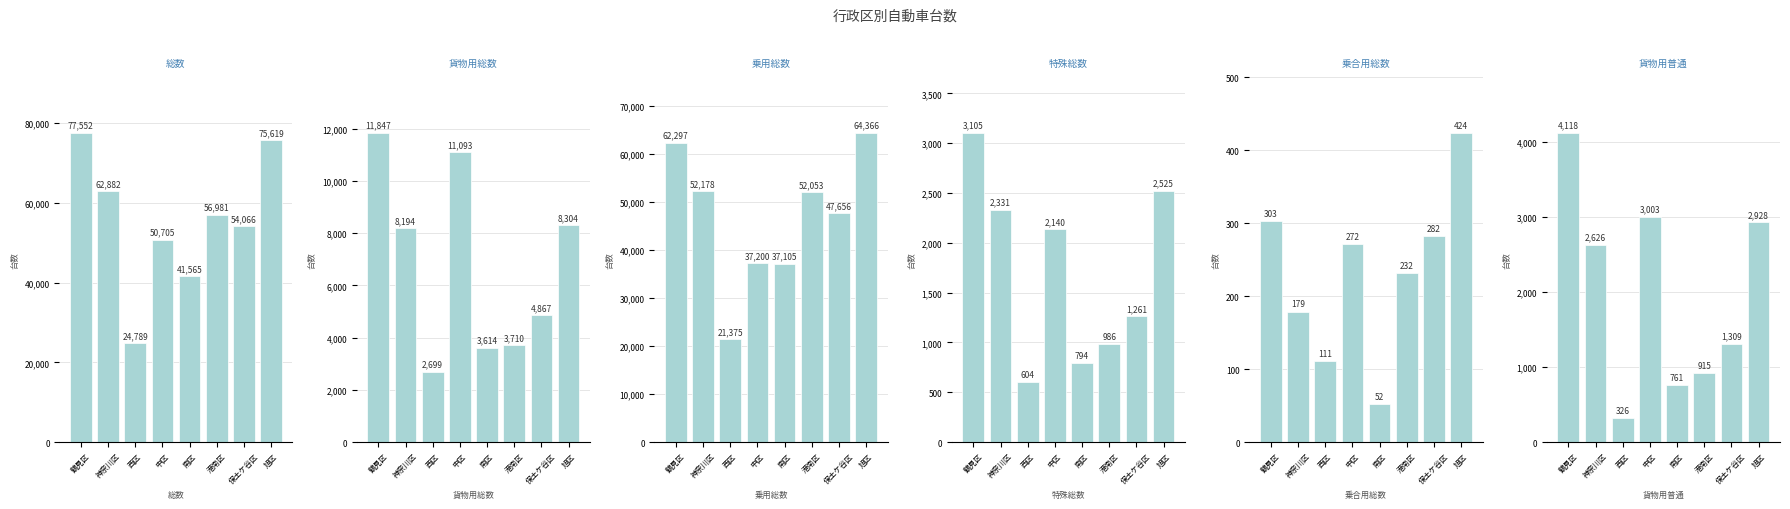

Where does the 総数 series first go above 56981?

鶴見区